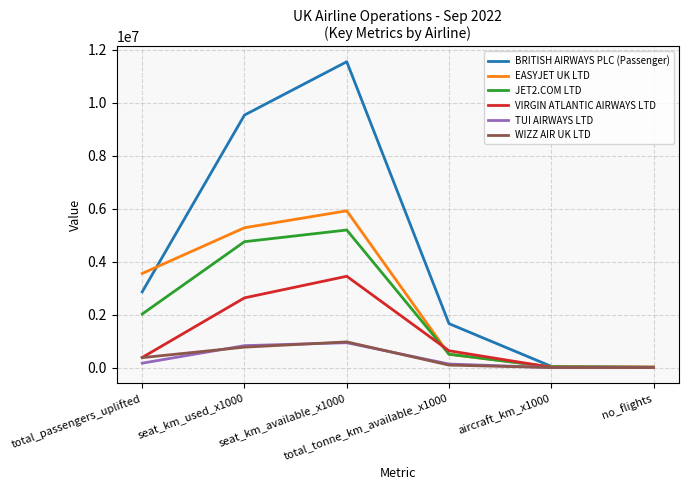

What is the sum of the EASYJET UK LTD values at aircraft_km_x1000 and total_tonne_km_available_x1000?

537023